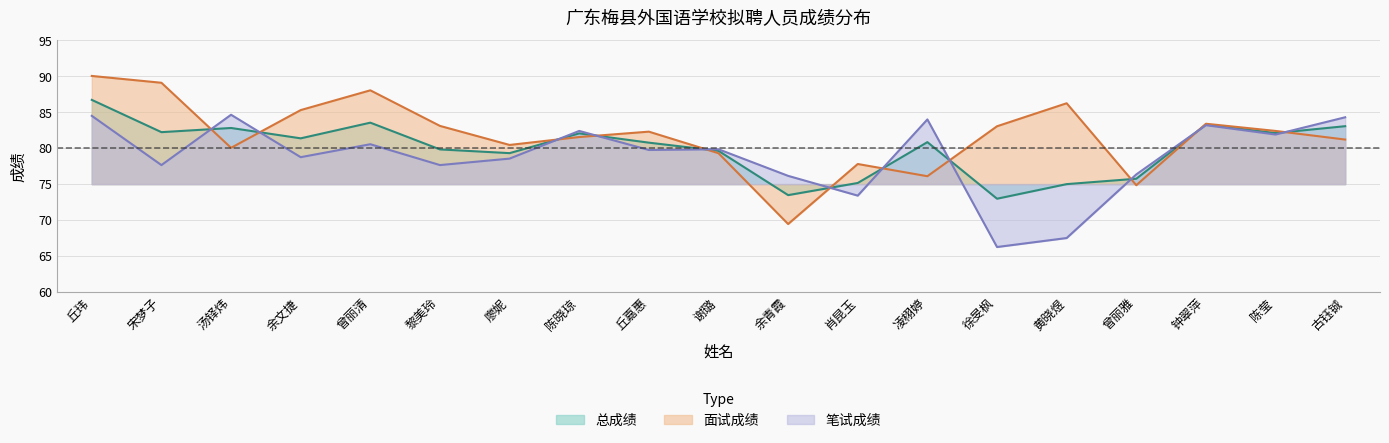

The value of 总成绩 at 余文捷 is 35.2. True or false?

False